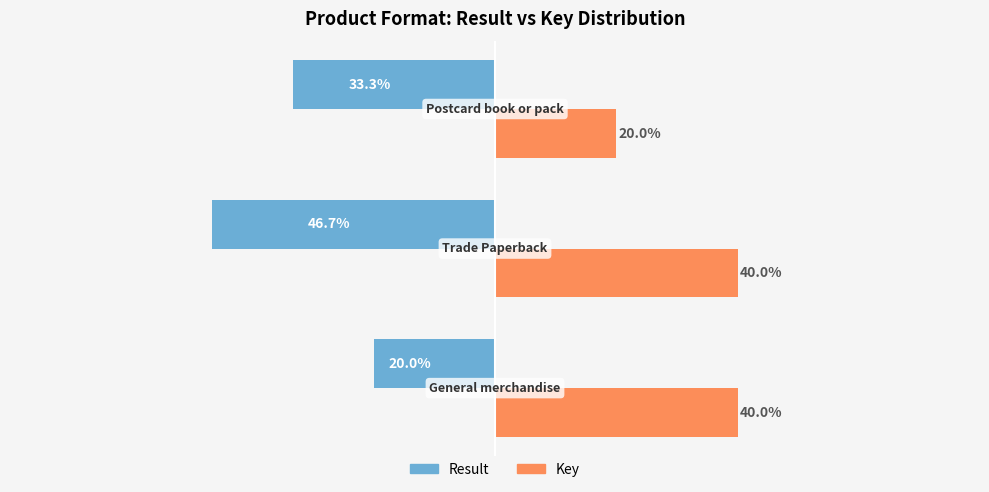

Which series has the largest total across all categories?

Key